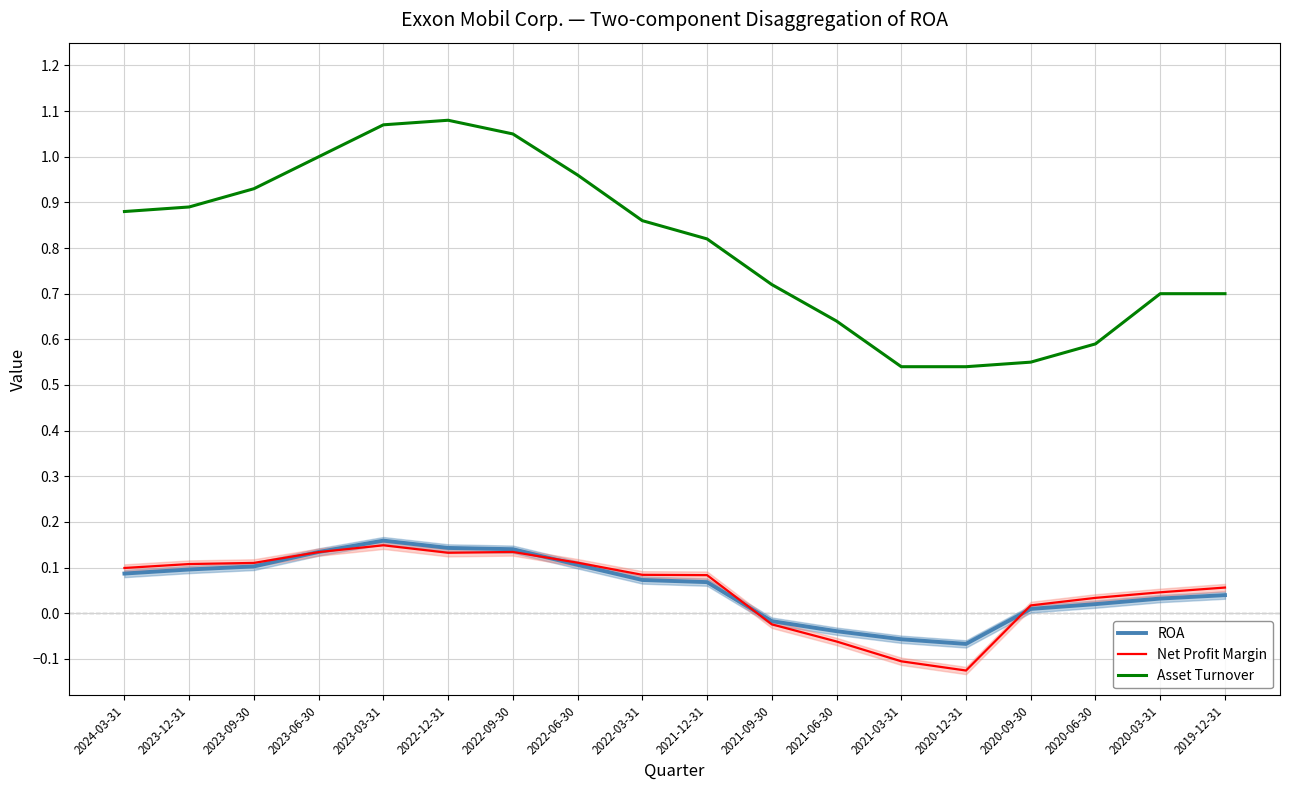

How many distinct data groups are displayed?

3